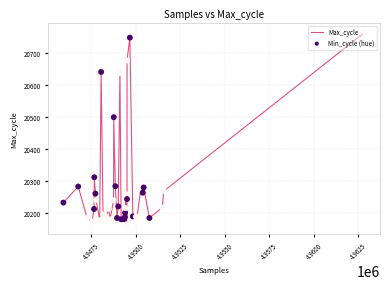

What is the minimum value shown in the chart?

20165